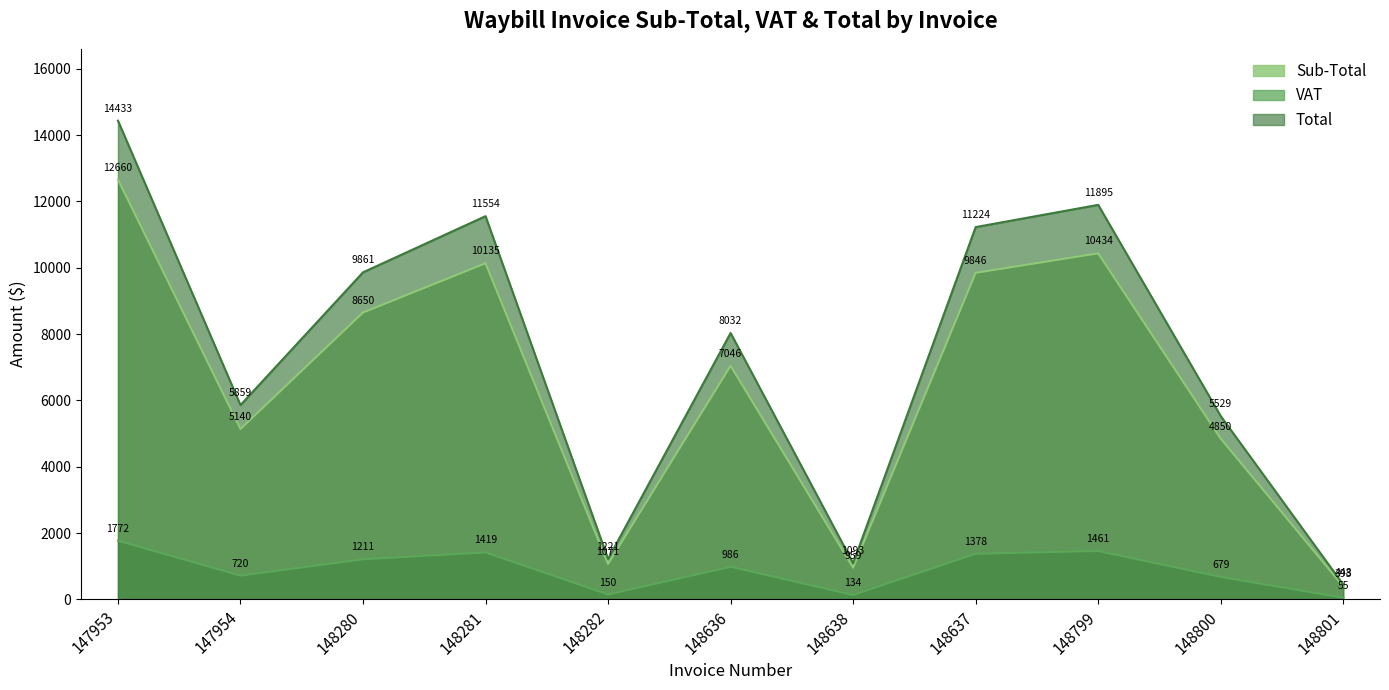

What is the sum of the VAT values at 148638 and 148281?

1553.1